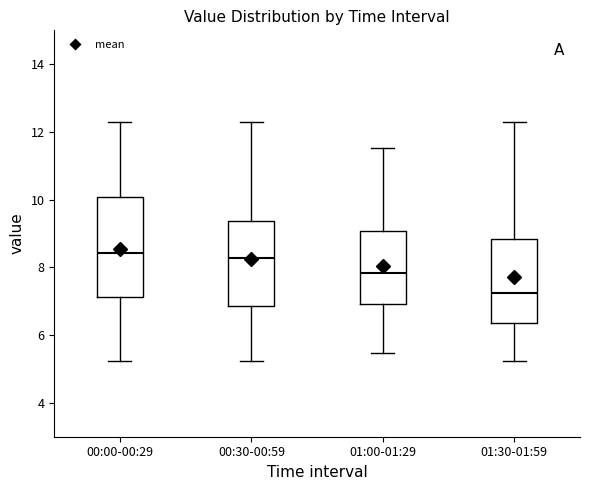

Where does the median line of the box for 00:00-00:29 sit on the y-axis? The values are not printed on the chart, so give them approximately, as read against the axis.

8.4